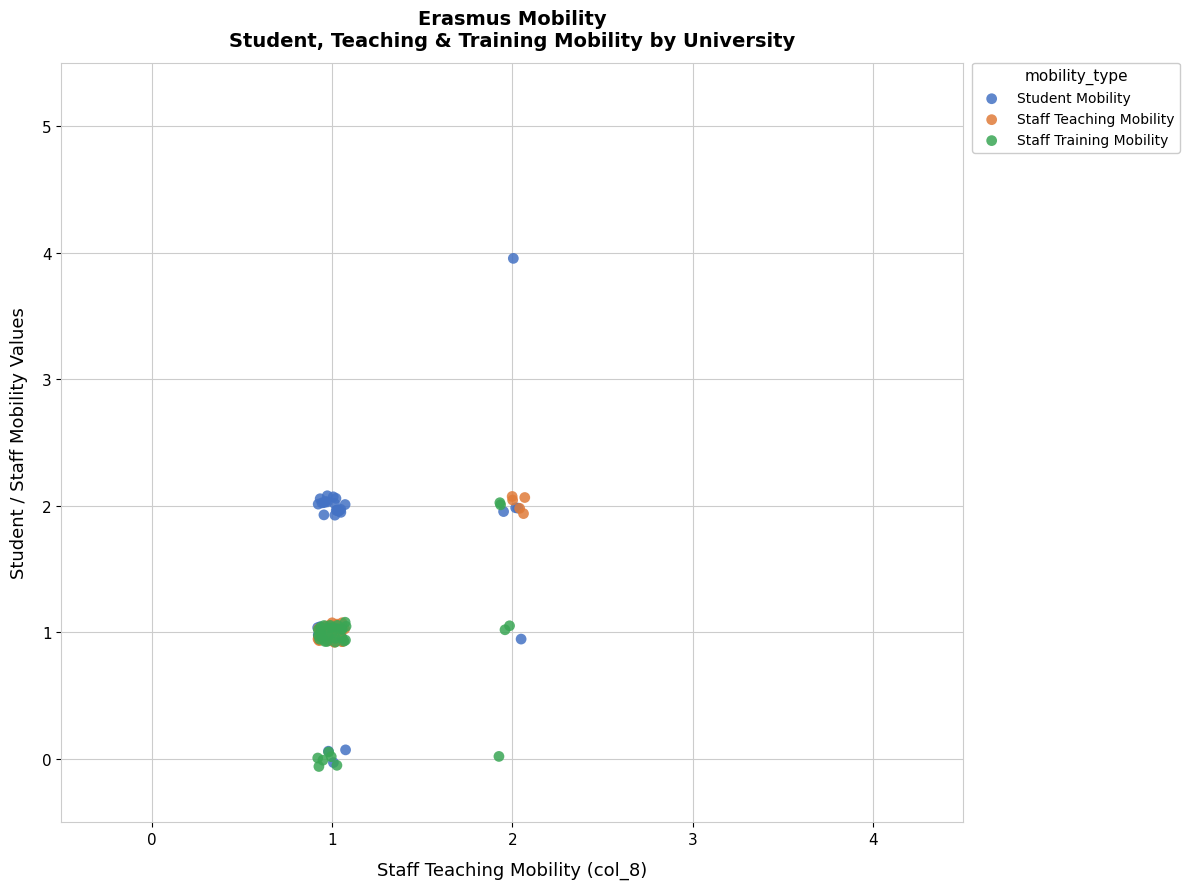

Which series has the widest spread of Y values?

Student Mobility